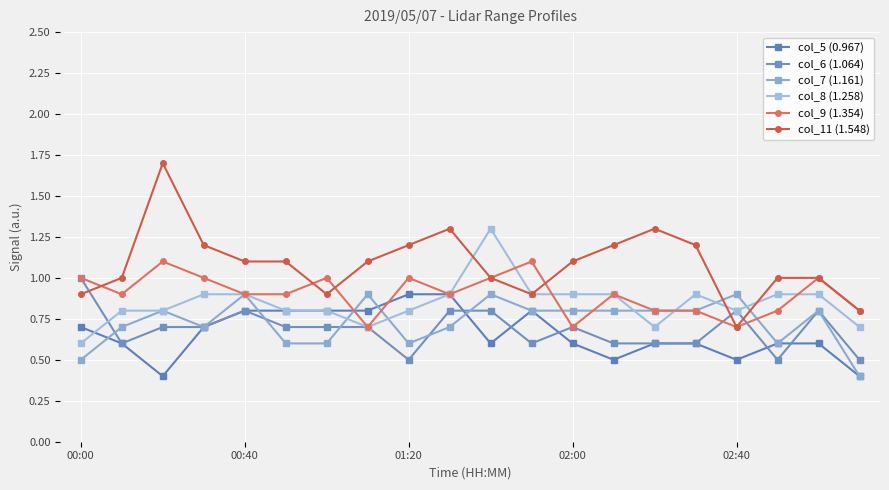

How many lines are shown in the chart?

6